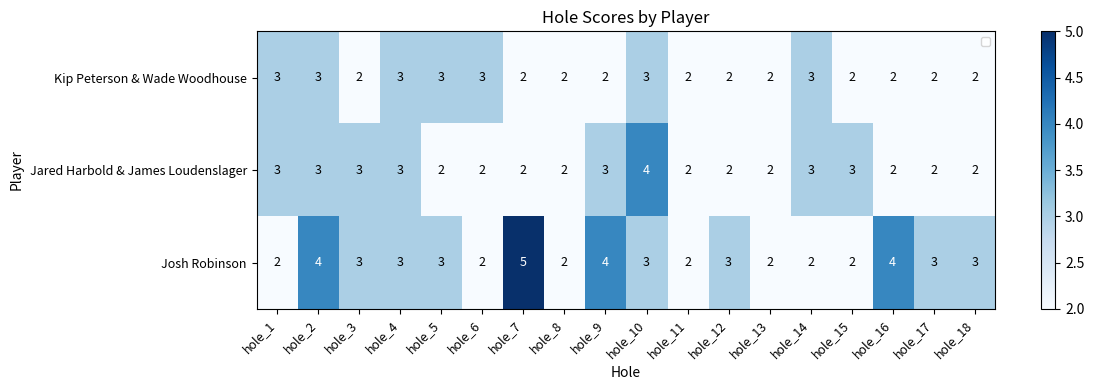

How many categories are shown in the chart?

18